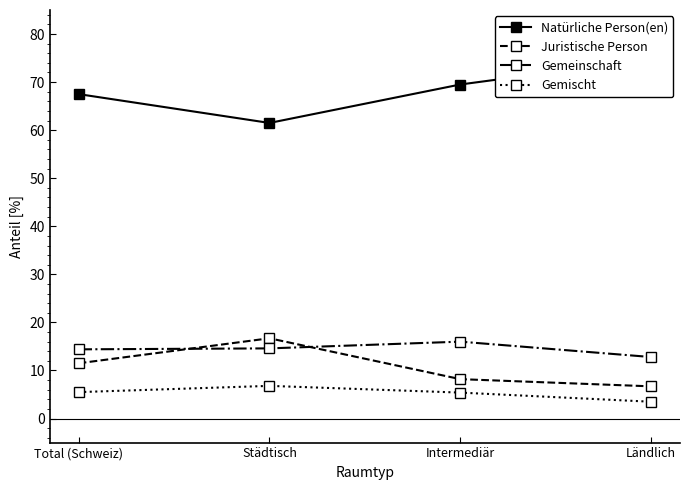

What is the spread (max minus min) of values at Städtisch?

54.7